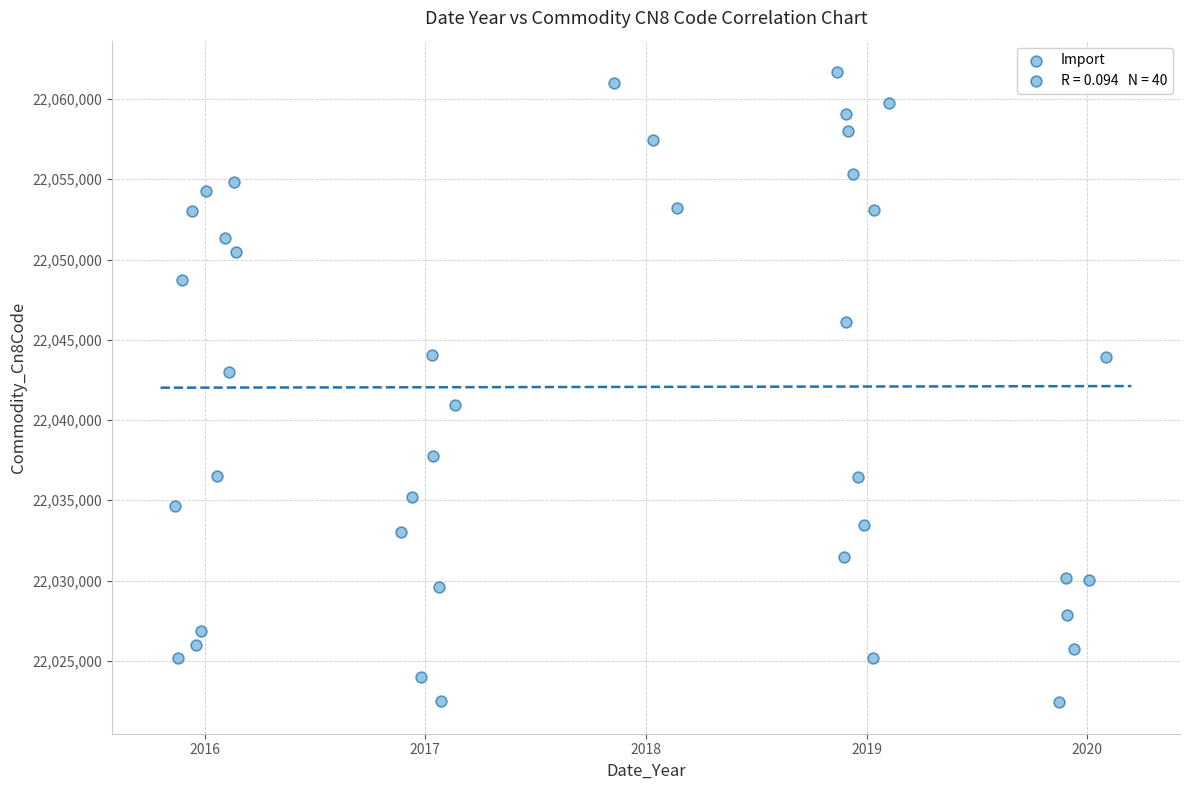

What is the range of X values (max minus min)?

4.2